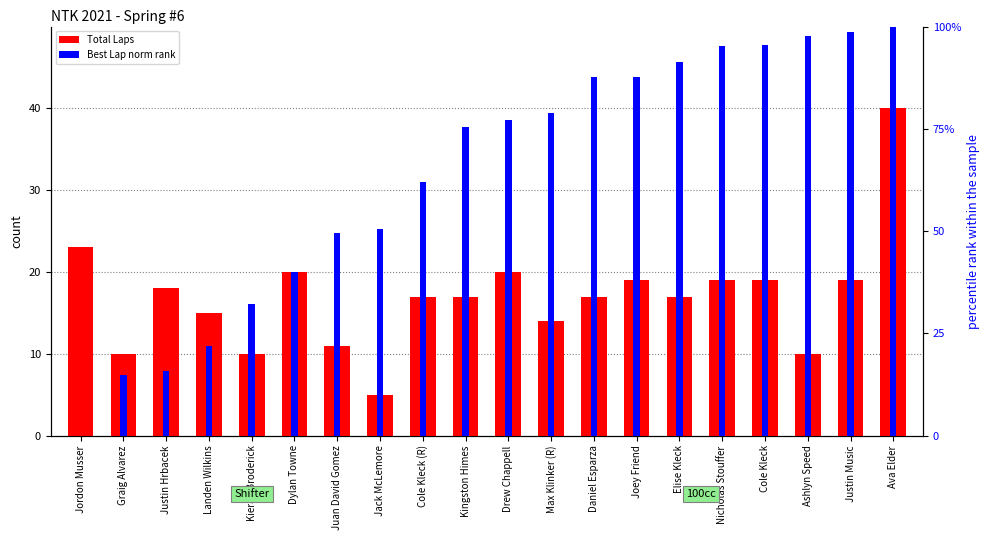

What is the maximum value shown in the chart?

100.0